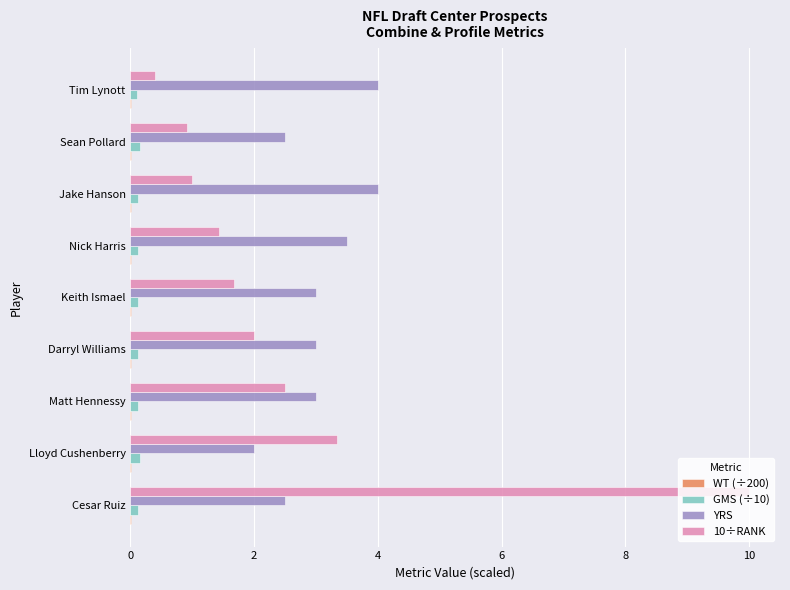

What is the average value of the 10÷RANK series?

2.6